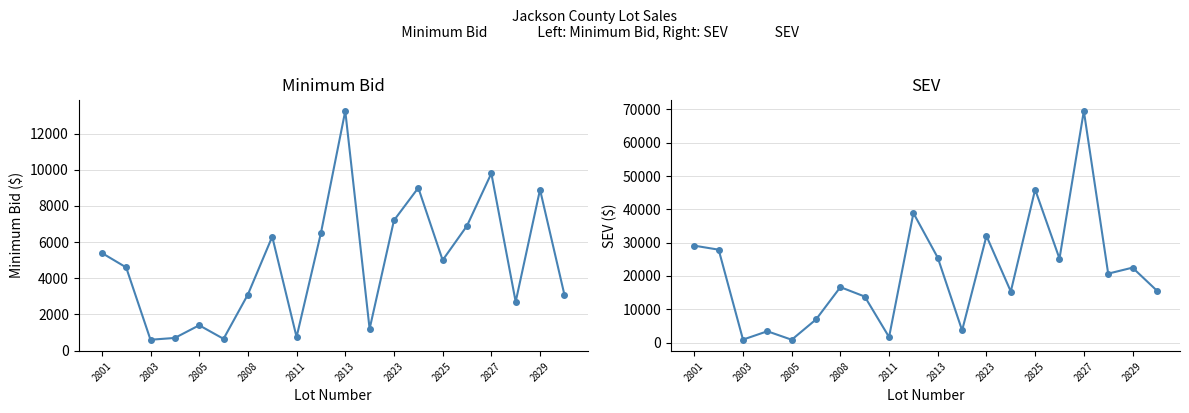

At which label does SEV first exceed 20700?

2801